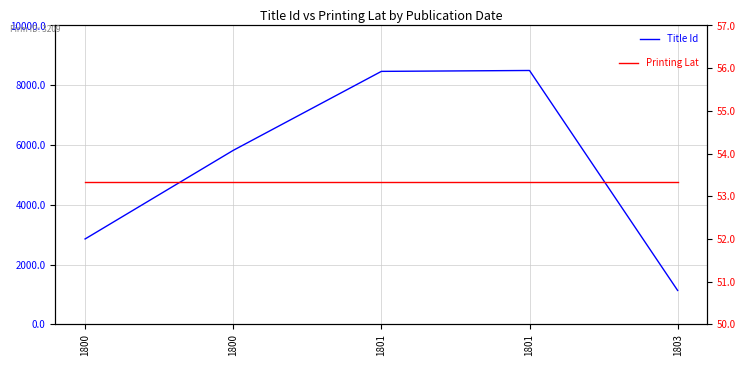

Is the value of Printing Lat at 1800 greater than the value of Title Id at 1803?

No